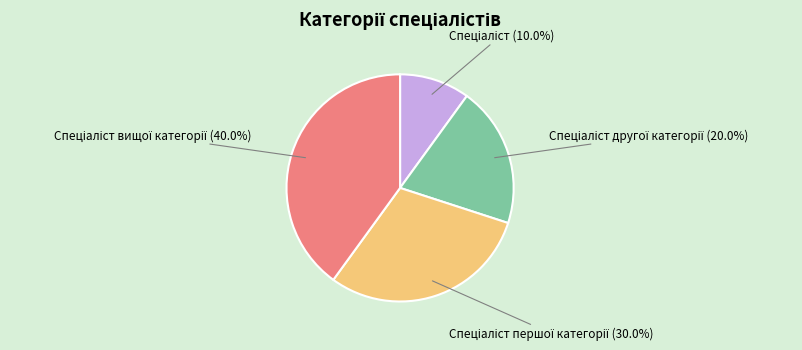

Does any single category account for the majority?

No